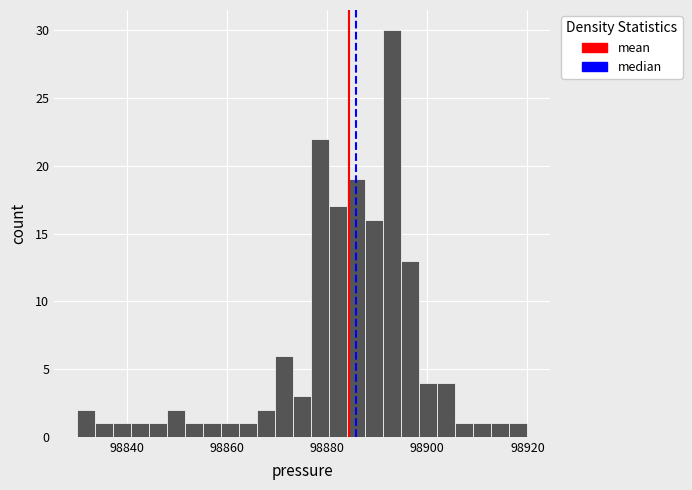

Read against the x-axis, roughly where is the centre of the tallest bar?

98894